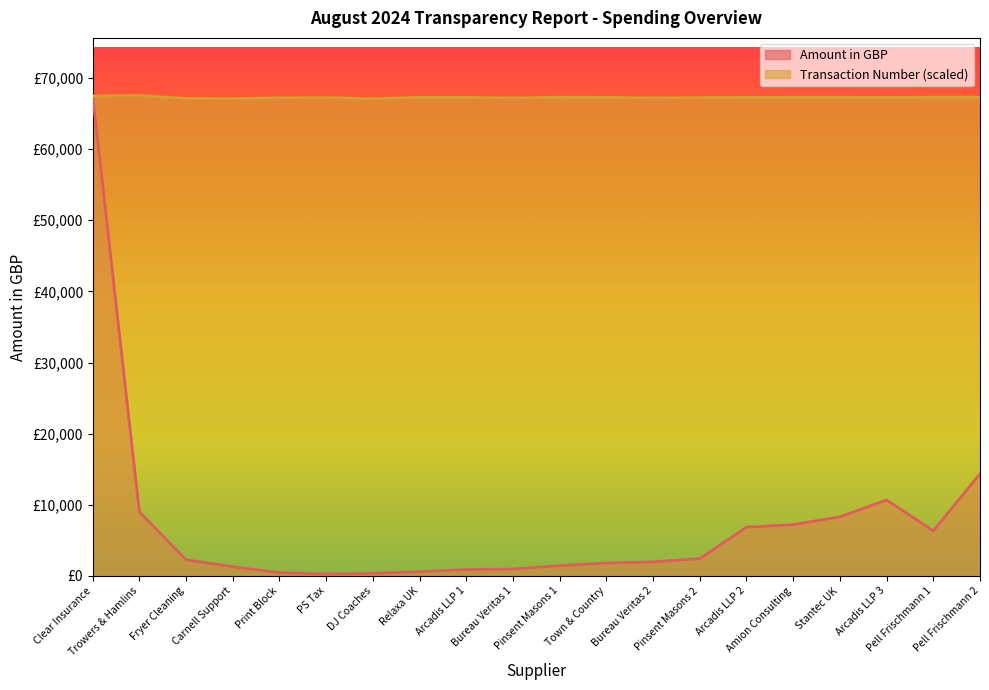

True or false: Amount in GBP has a value of 1800.0 at Town & Country.

True